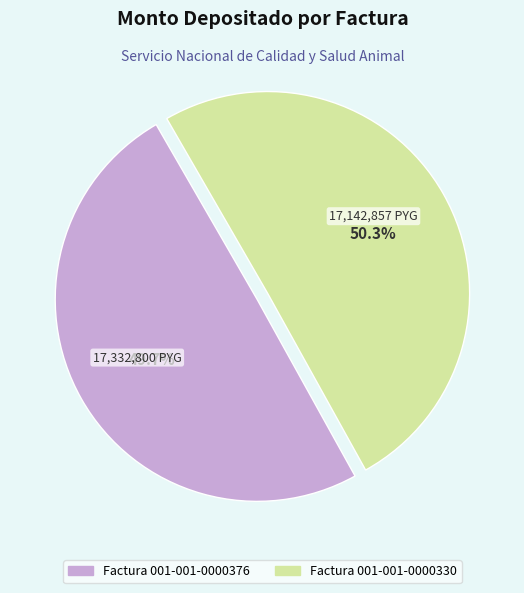

Does any single category account for the majority?

Yes